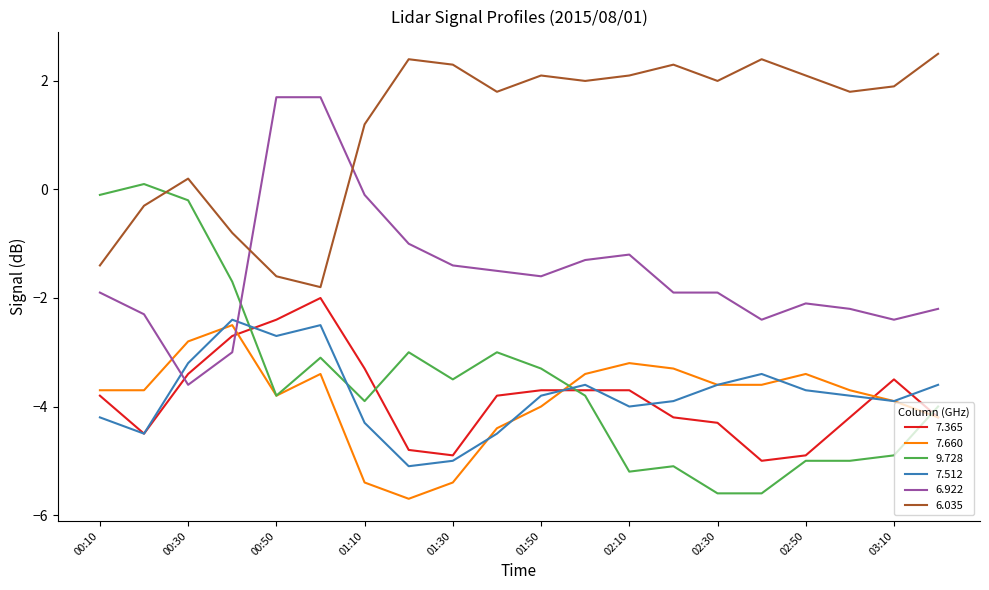

What is the sum of all 6.922 values?

-30.6